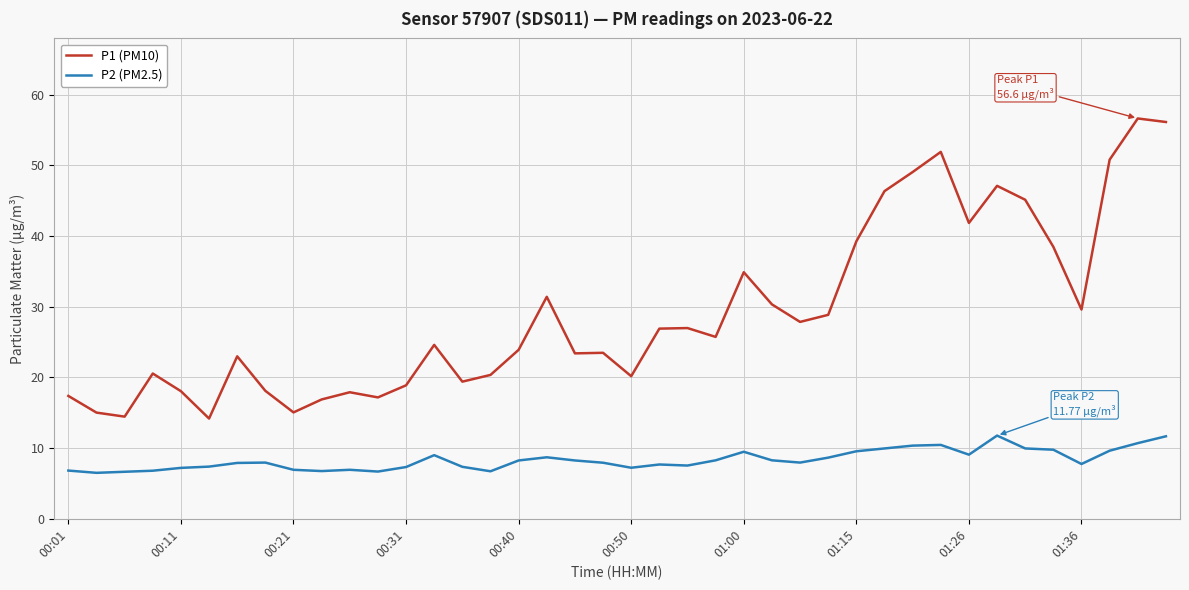

What is the minimum value for P1 (PM10)?

14.2